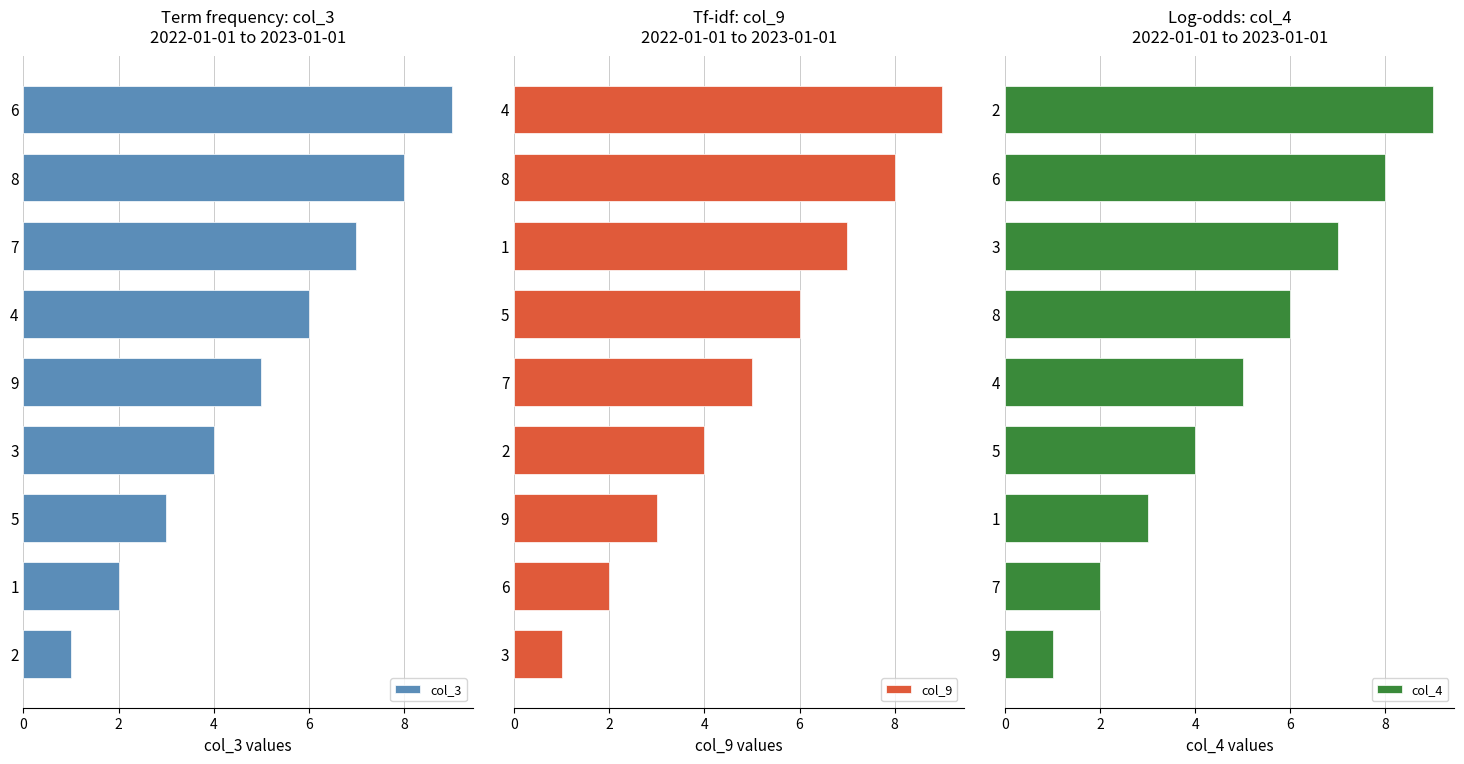

Is it true that col_9 equals 9 at 4?

True